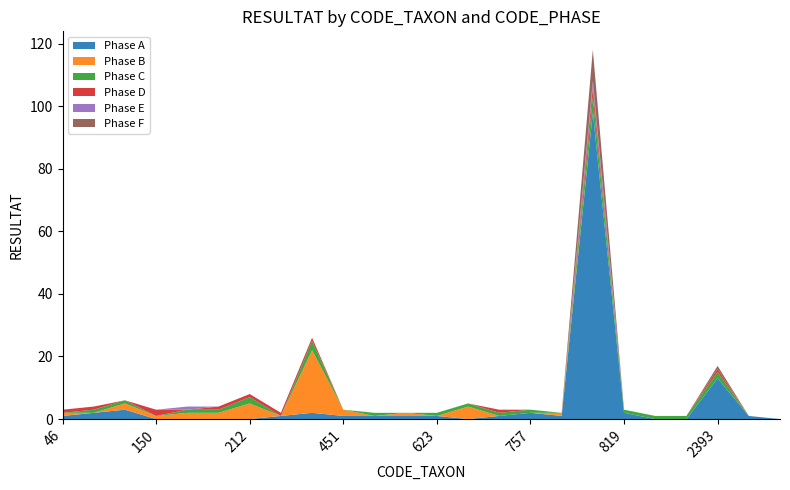

Reading left to right, transcribe all the data shown in this chart.

Phase A: 1	2	3	0	0	0	0	1	2	1	1	1	1	0	1	2	1	98	2	0	0	13	1	0
Phase B: 1	0	2	1	2	2	5	0	20	2	0	1	0	4	0	0	1	0	0	0	0	0	0	0
Phase C: 0	1	1	0	1	1	2	0	3	0	1	0	1	1	1	1	0	5	1	1	1	2	0	0
Phase D: 1	1	0	2	0	1	1	1	1	0	0	0	0	0	1	0	0	3	0	0	0	1	0	0
Phase E: 0	0	0	0	1	0	0	0	0	0	0	0	0	0	0	0	0	2	0	0	0	0	0	0
Phase F: 0	0	0	0	0	0	0	0	0	0	0	0	0	0	0	0	0	10	0	0	0	1	0	0